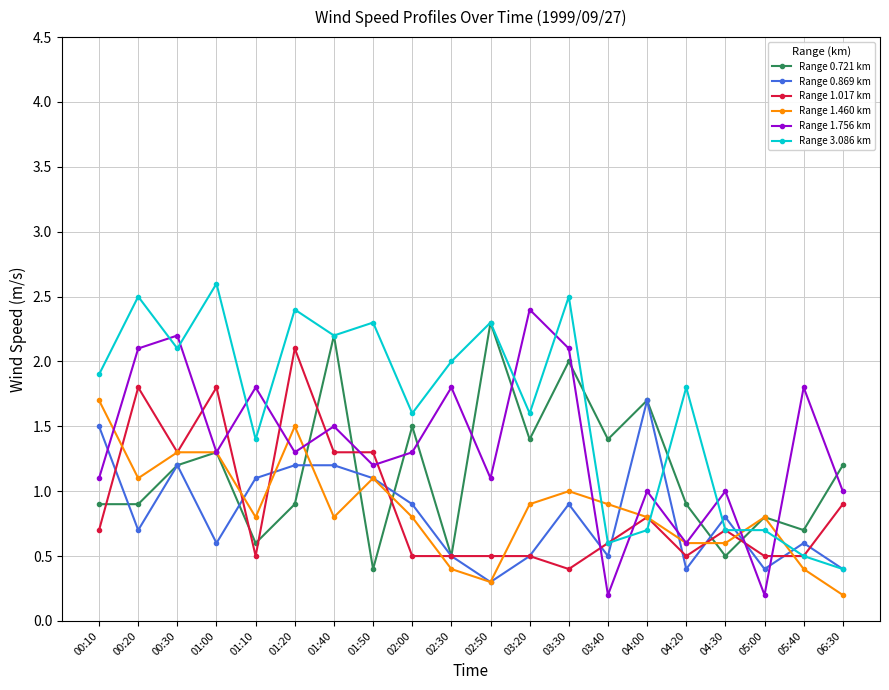

What is the sum of the Range 1.017 km values at 01:10 and 01:40?

1.8